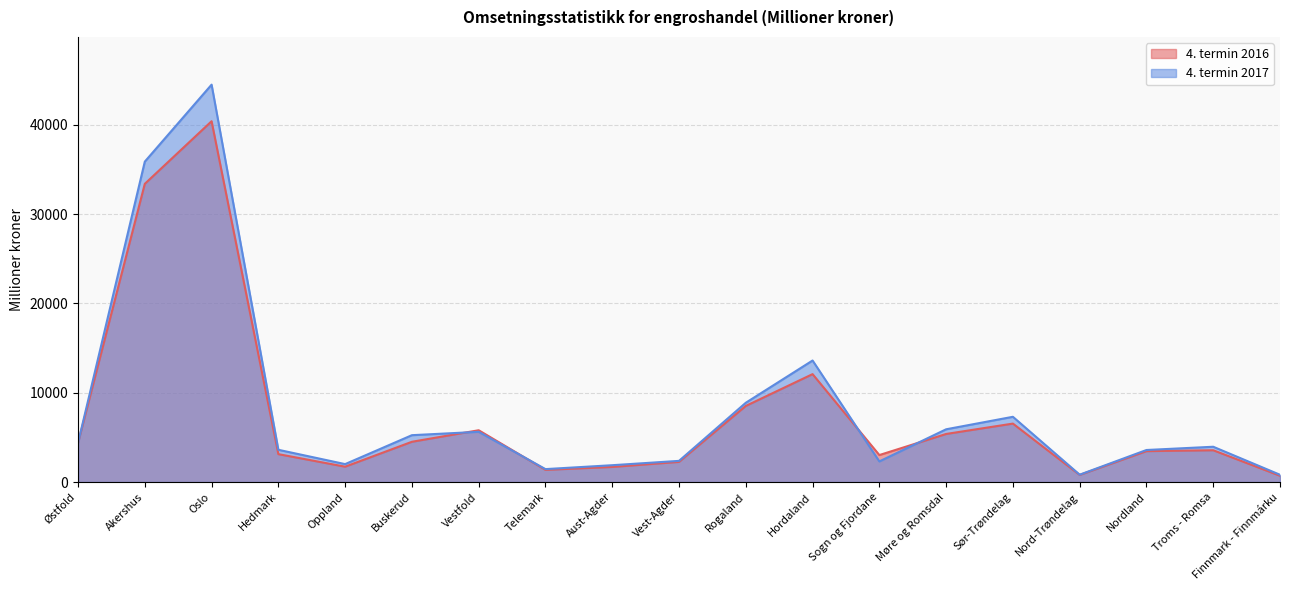

Where is the first local maximum for 4. termin 2016?

Oslo